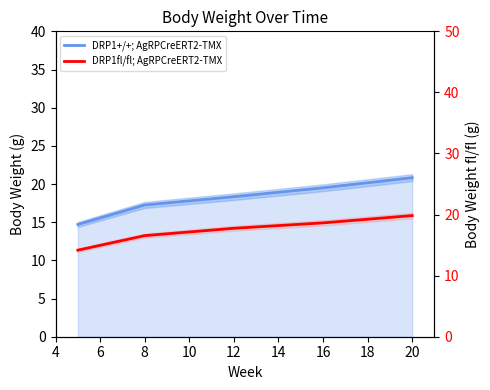

Between 6 and 12, which series saw the biggest shift?

DRP1+/+; AgRPCreERT2-TMX